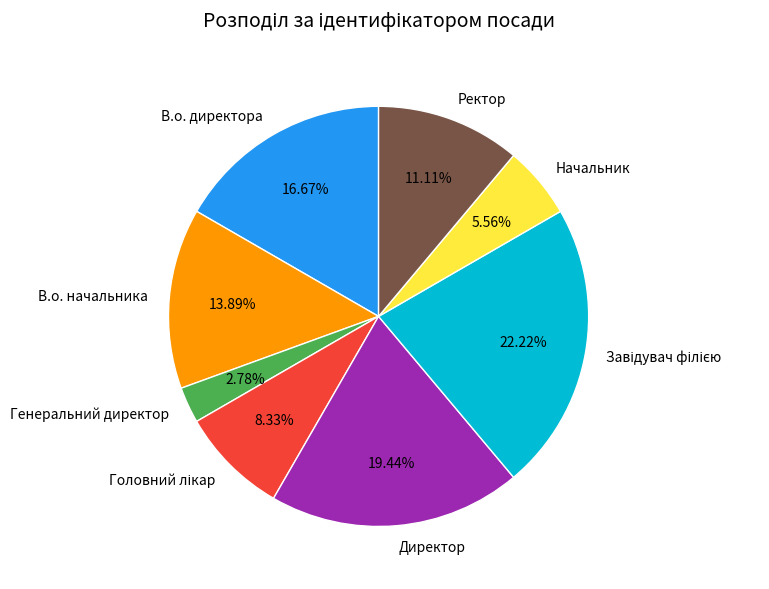

How many slices are in this pie chart?

8